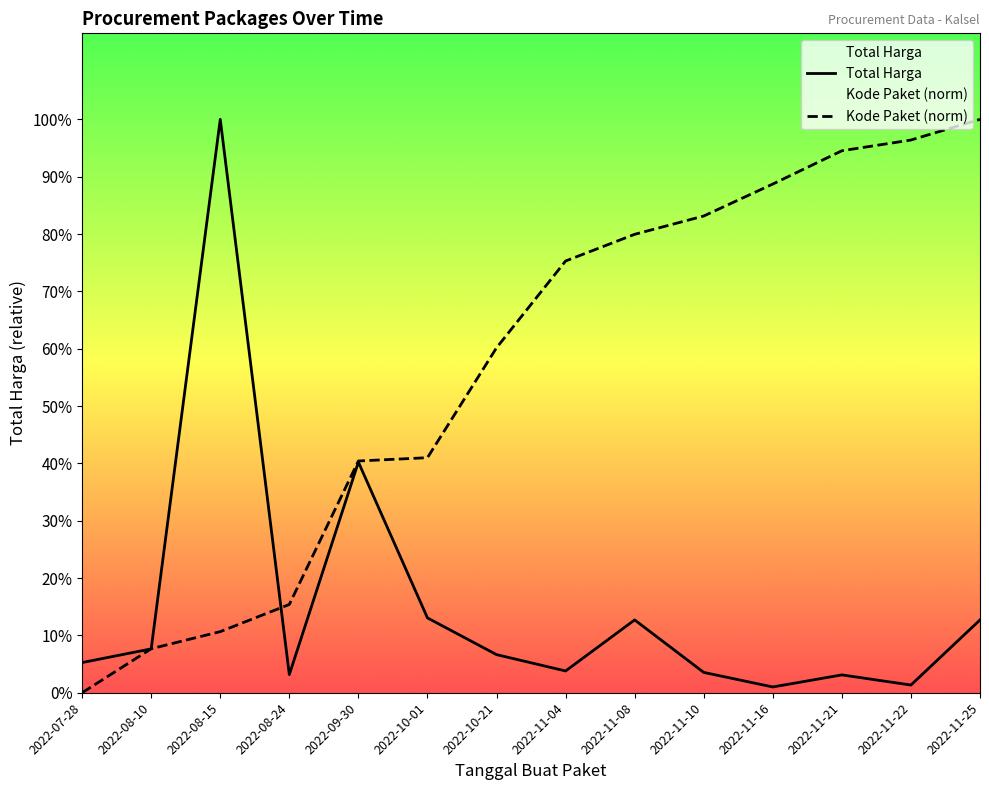

At how many categories does at least one series exceed 251697491?

8